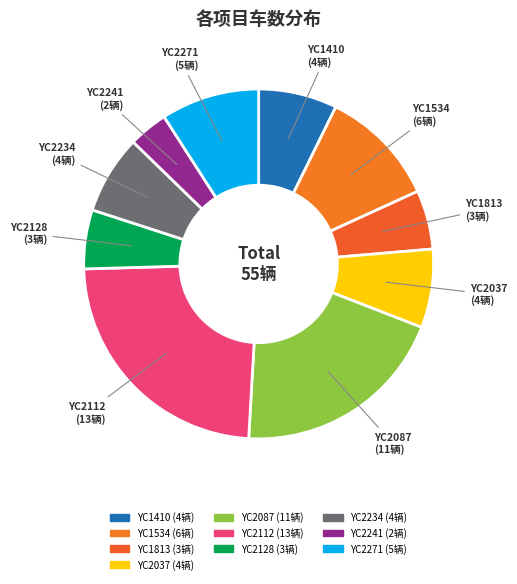

Is the sum of YC2087 and YC2037 greater than half?

No